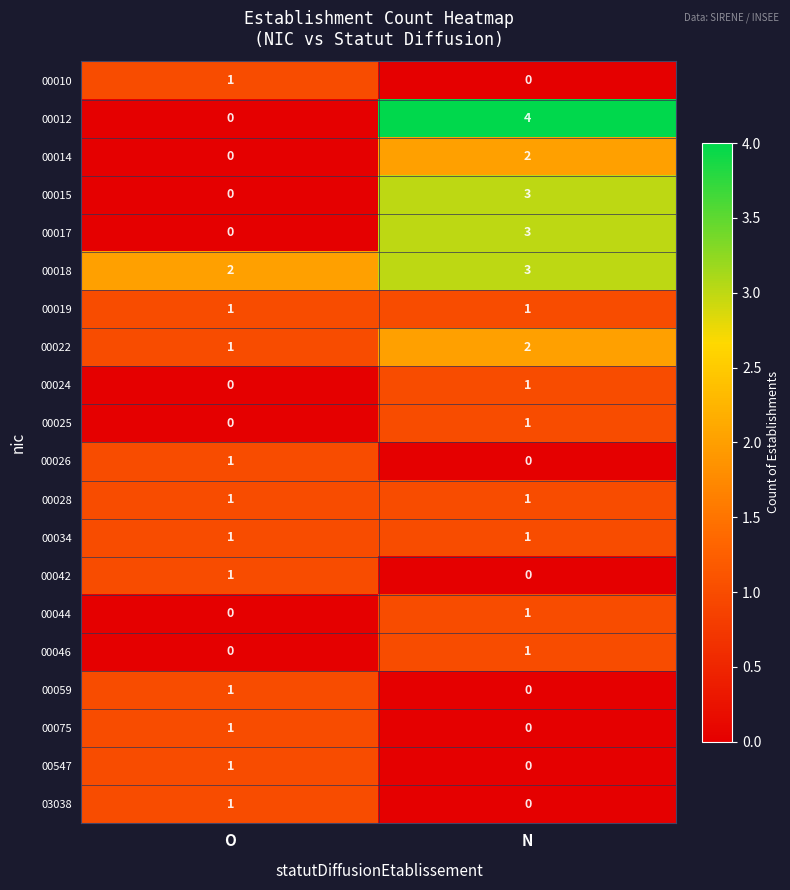

List the labels in order of 00014 value, smallest first.

O, N